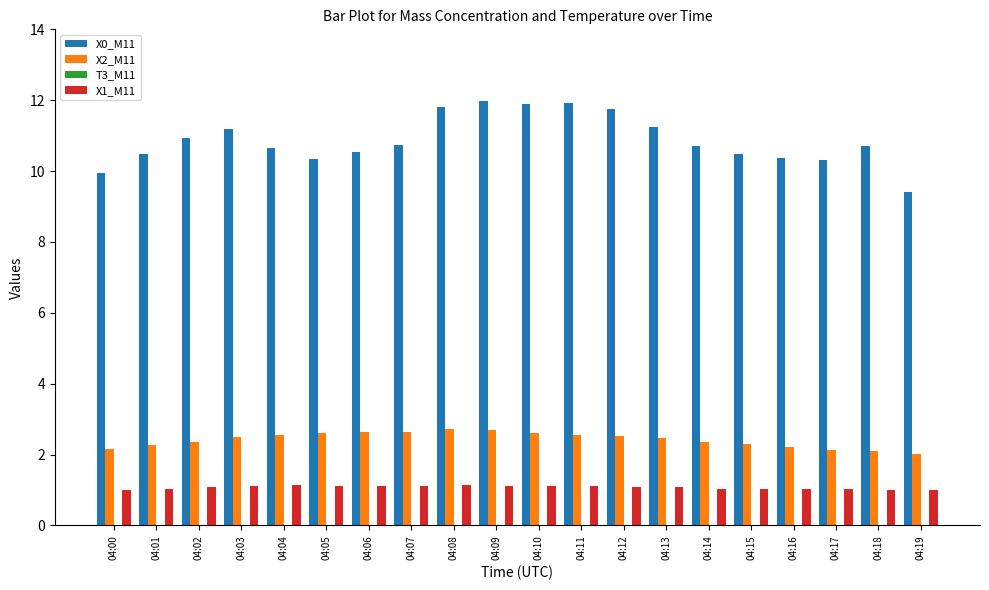

At 04:09, list the series in order from smallest to largest.

X1_M11, X2_M11, X0_M11